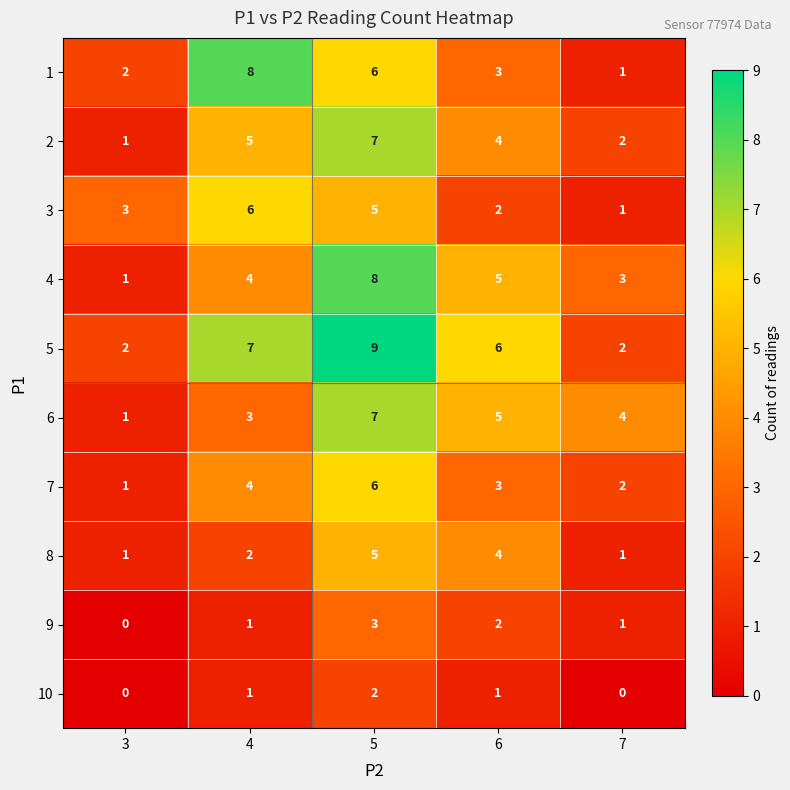

What is the difference between the highest and lowest values at 3?

3